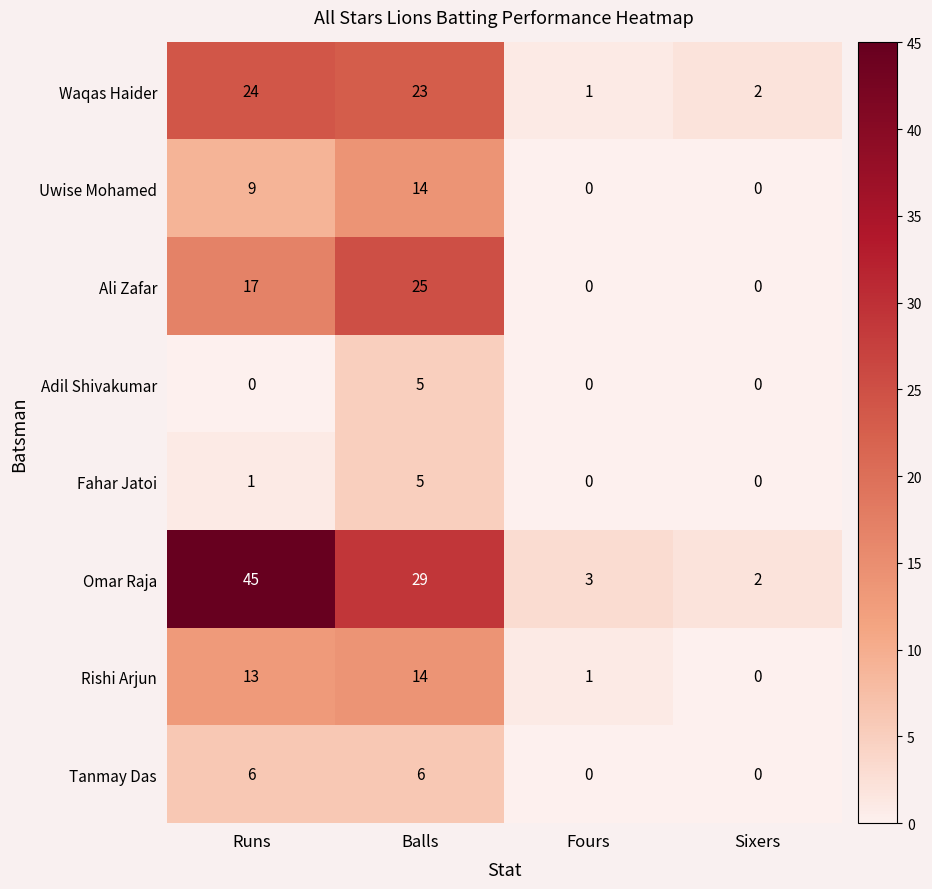

Which series has the largest range (max minus min)?

Omar Raja